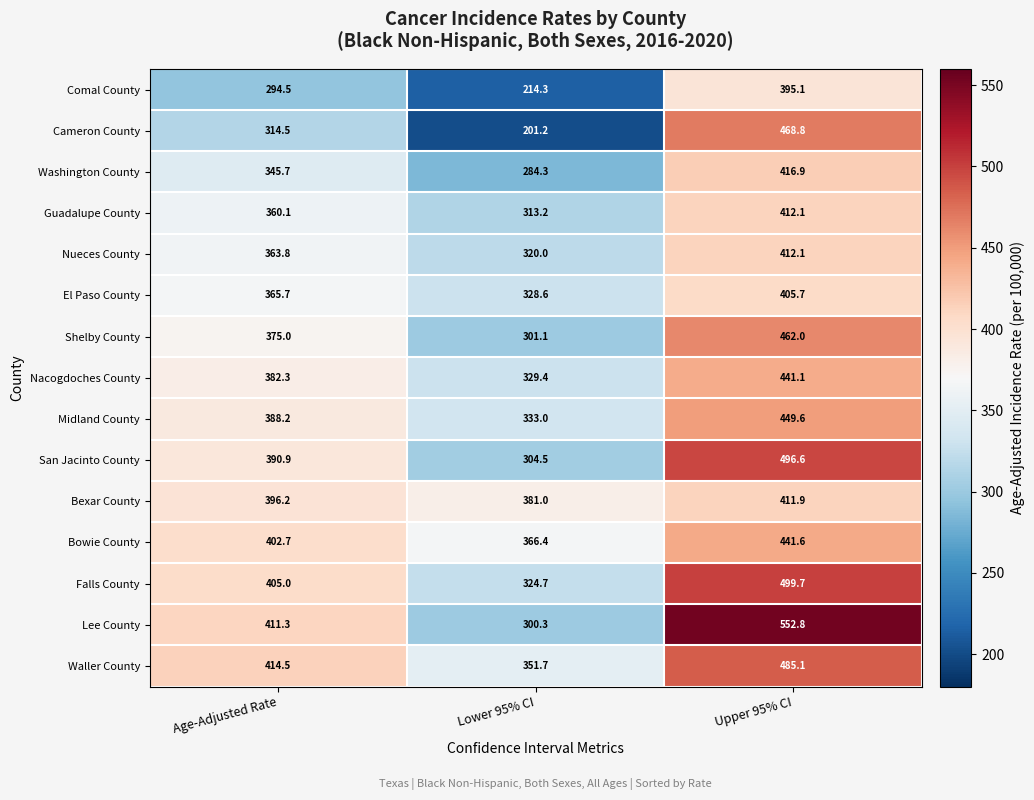

What is the lowest value of the Falls County series?

324.7